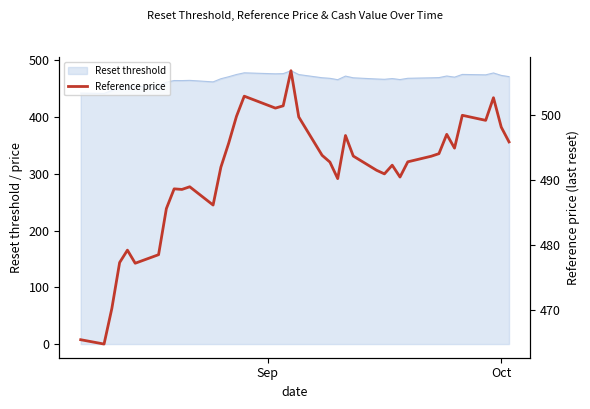

What is the average value?

491.1